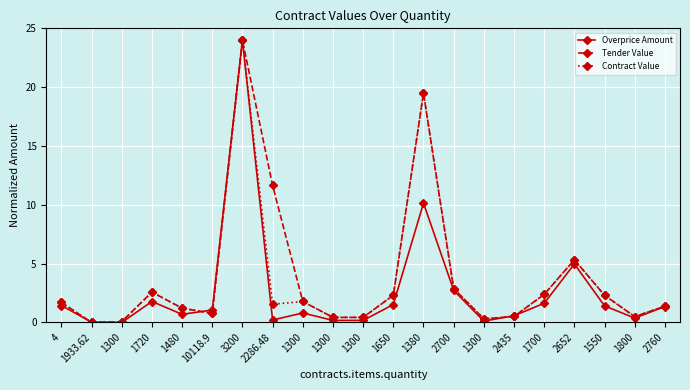

Rank the series by their average value, from highest to lowest.

Tender Value, Contract Value, Overprice Amount